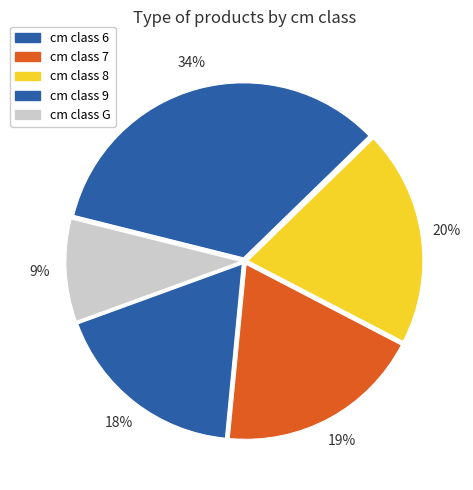

How many segments does this pie chart have?

5